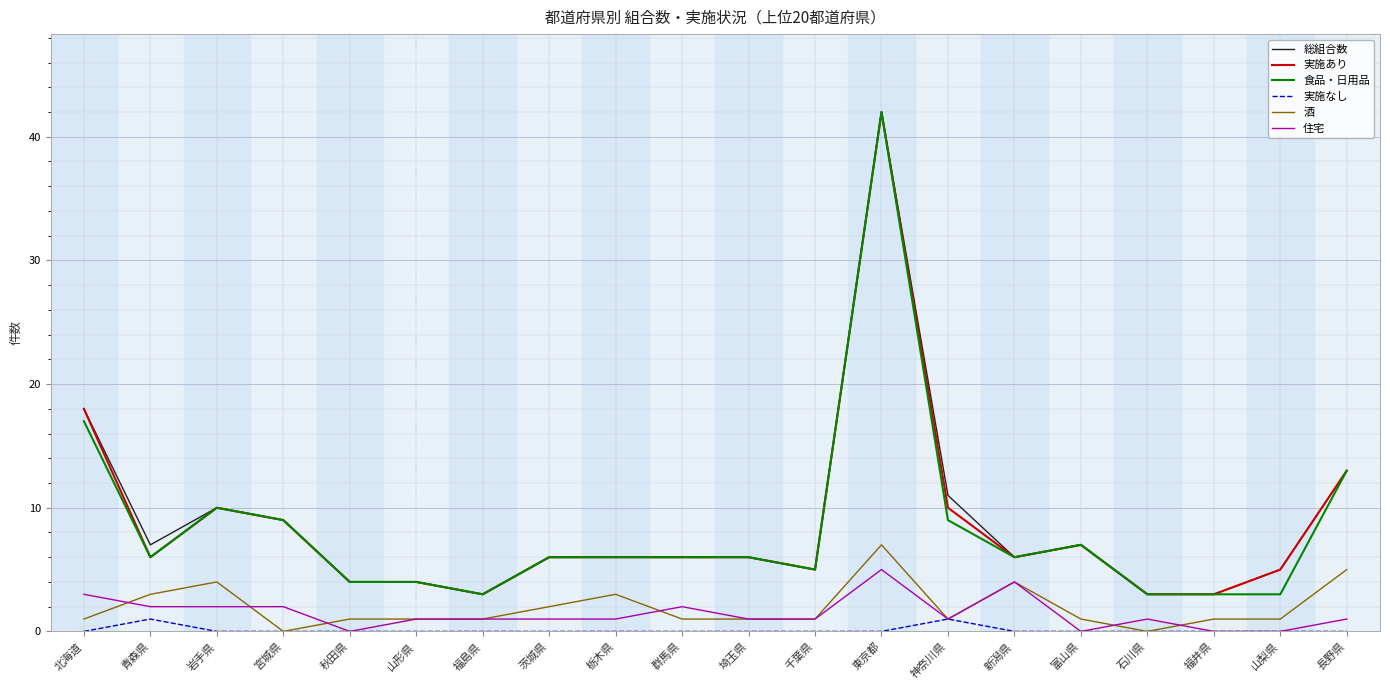

Where is 総組合数 nearest to the value 22?

北海道